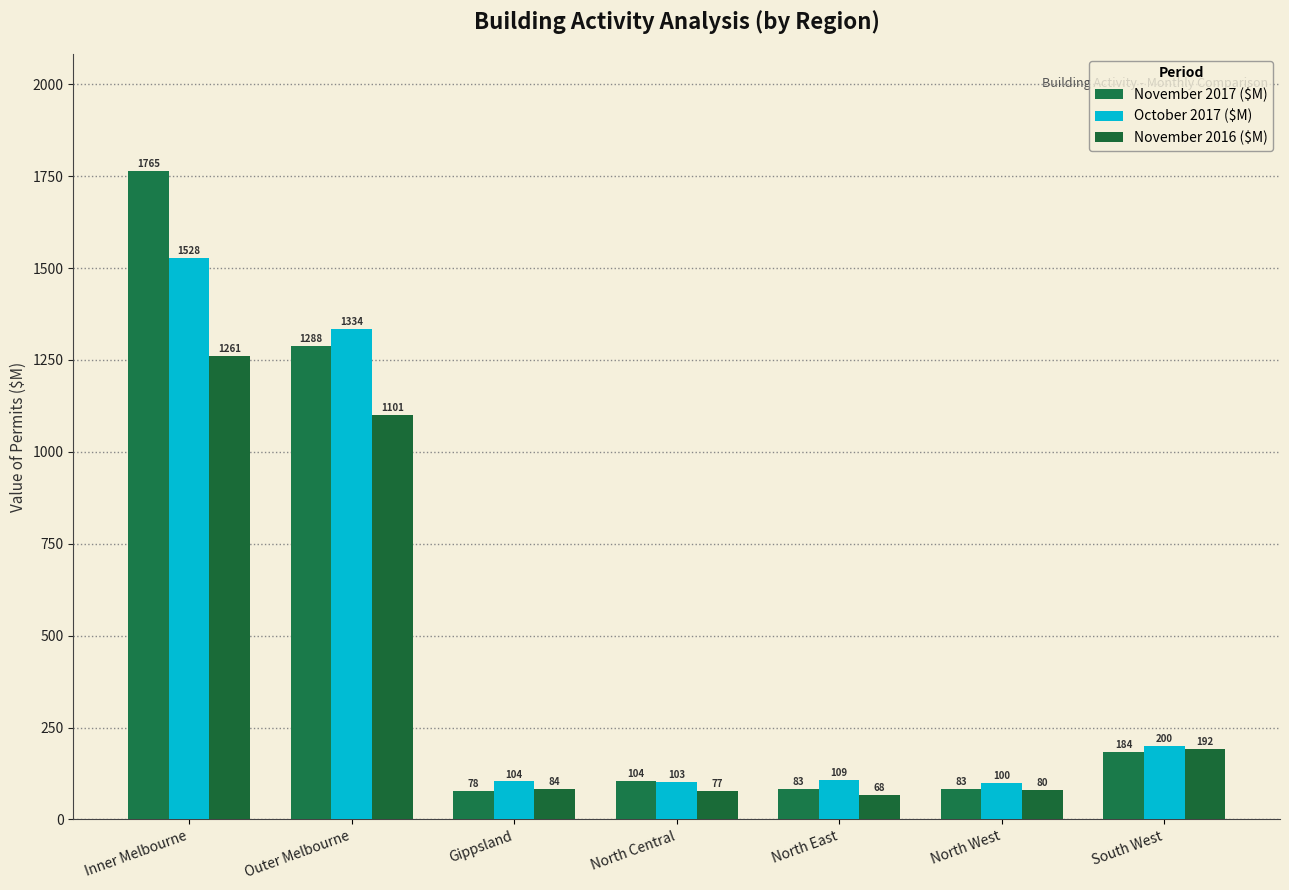

How many categories are shown in the chart?

7